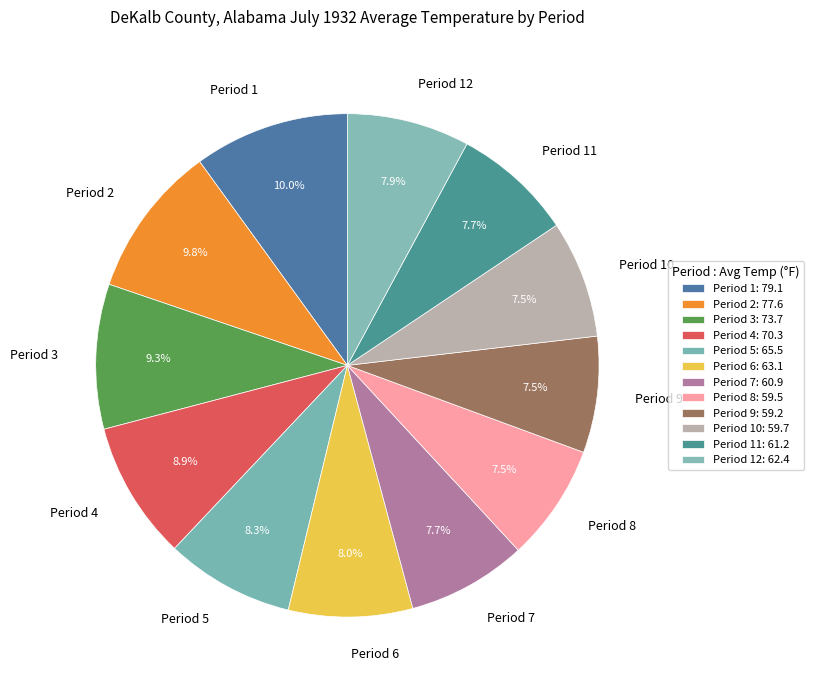

To the nearest percent, what percentage of the pie is Period 11?

8%